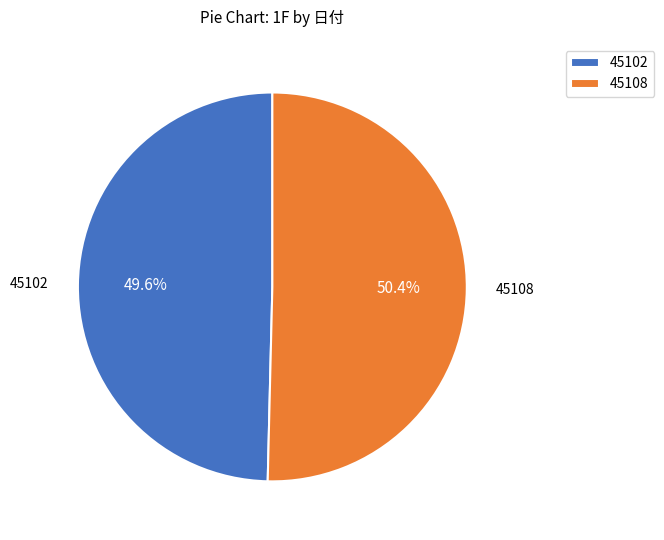

To the nearest percent, what is the difference between the 45108 and 45102 slice percentages?

1%